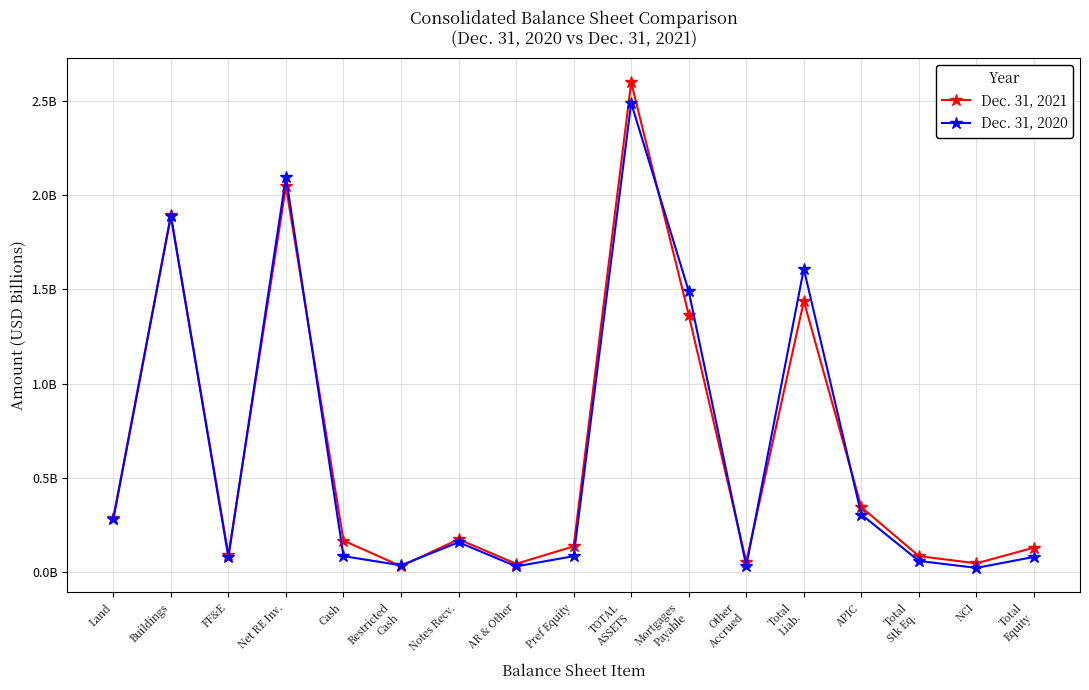

List the series in order of their peak value, highest first.

Dec. 31, 2021, Dec. 31, 2020